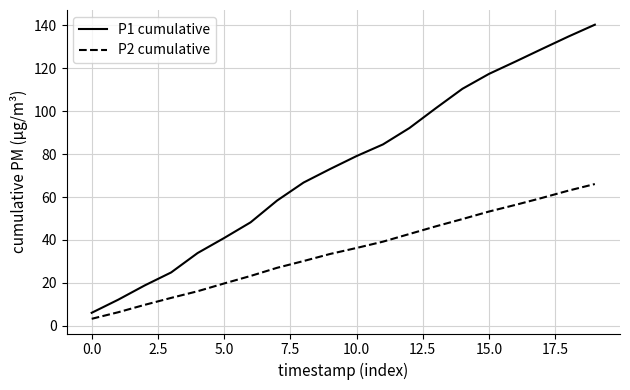

List the series in order of their overall mean, highest first.

P1 cumulative, P2 cumulative